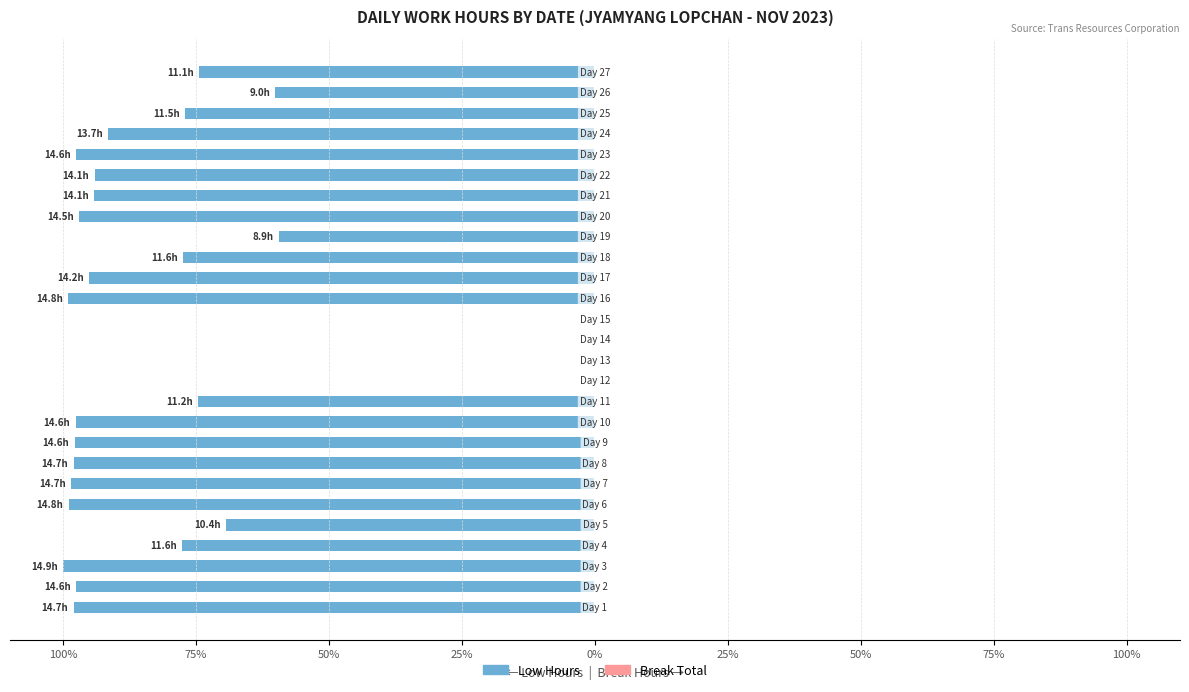

Are the bars horizontal?

Yes